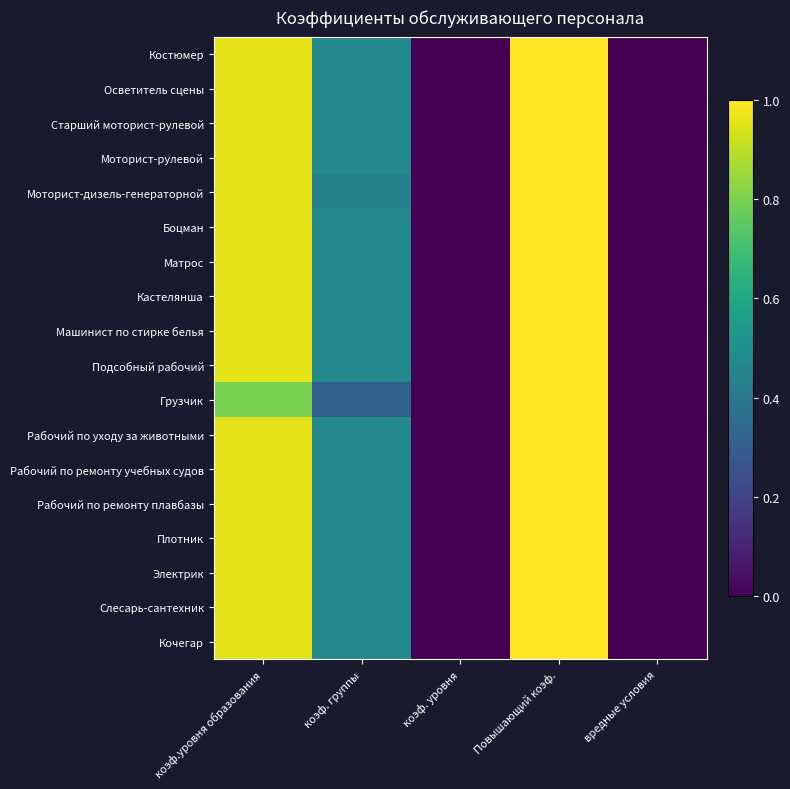

What is the total value across all series at коэф. группы?

8.3